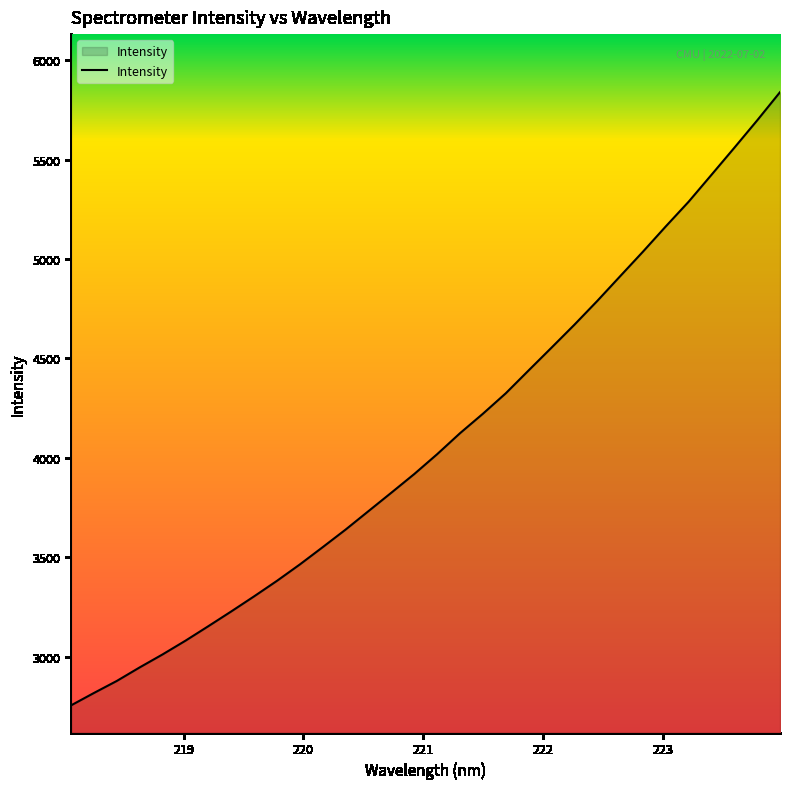

What is the difference between the maximum and minimum values?

3083.3